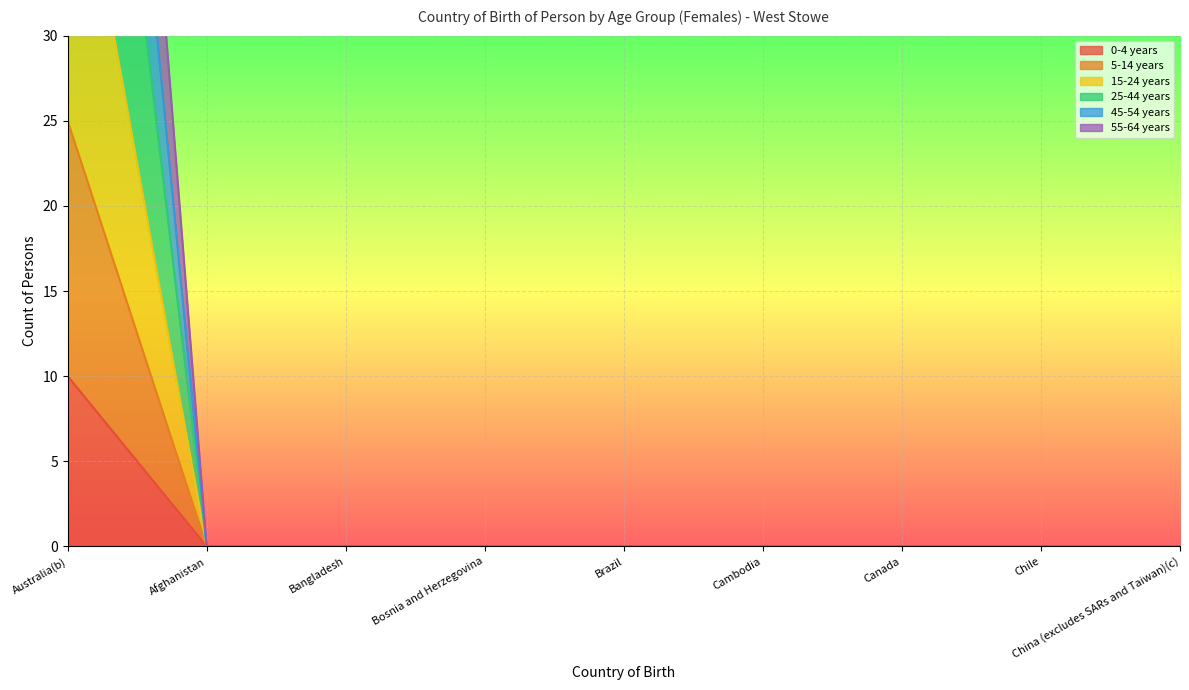

Reading left to right, what are all the values shown in this chart?

0-4 years: 10	0	0	0	0	0	0	0	0
5-14 years: 25	0	0	0	0	0	0	0	0
15-24 years: 84	0	0	0	0	0	0	0	0
25-44 years: 103	0	0	0	0	0	0	0	0
45-54 years: 45	0	0	0	0	0	0	0	0
55-64 years: 69	0	0	0	0	0	0	0	0